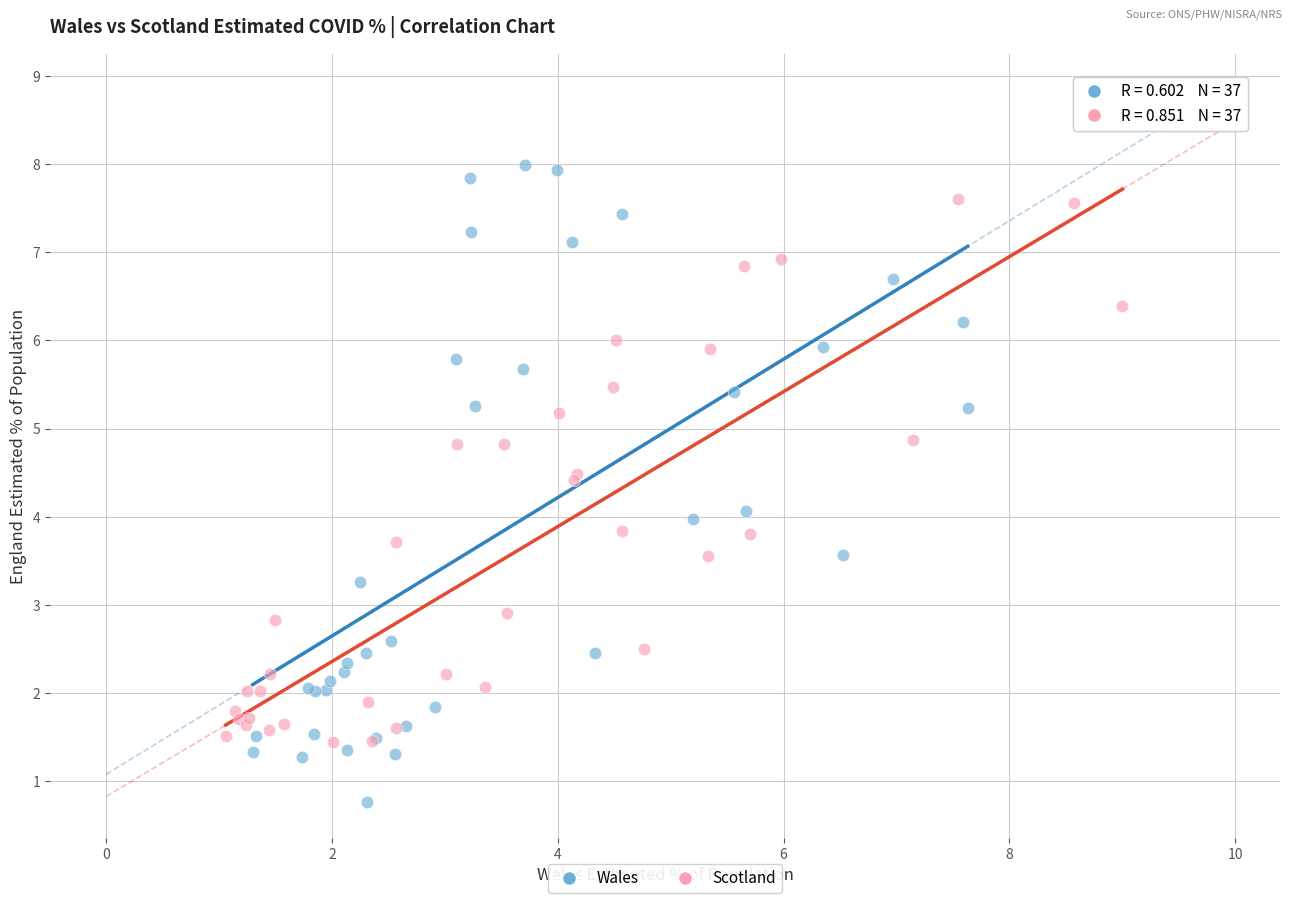

Which series reaches the minimum Y coordinate?

Wales